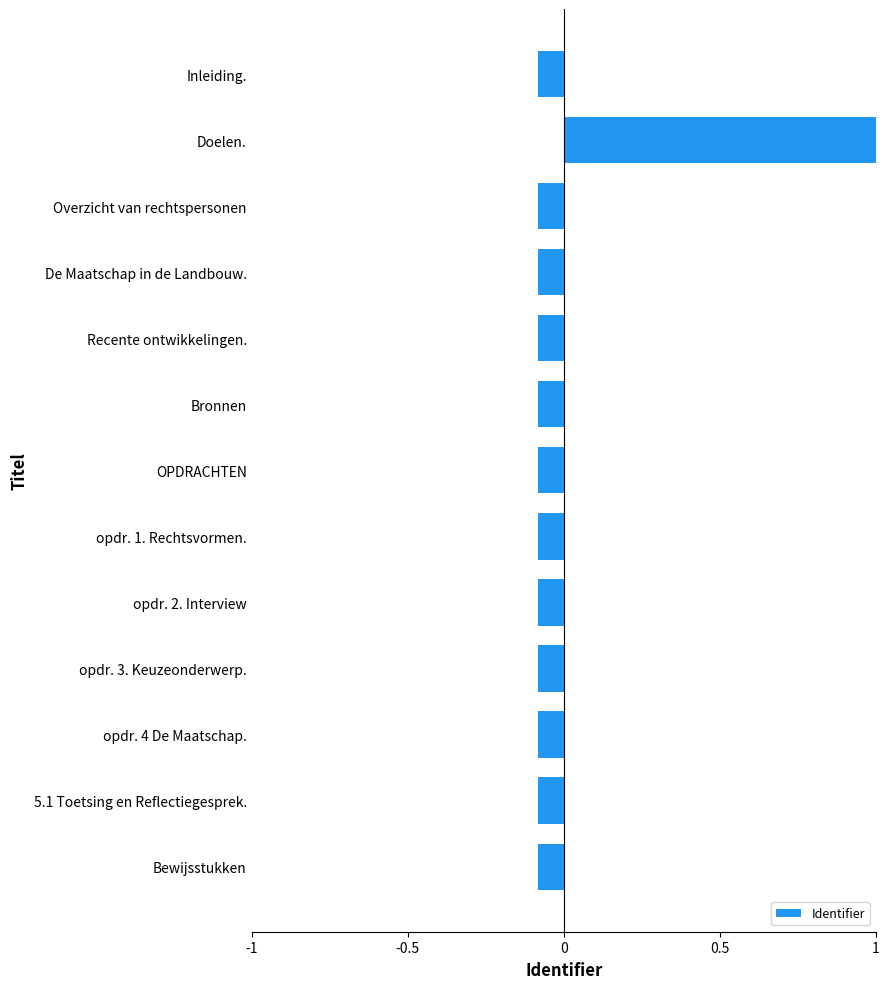

How many values are below zero?

12